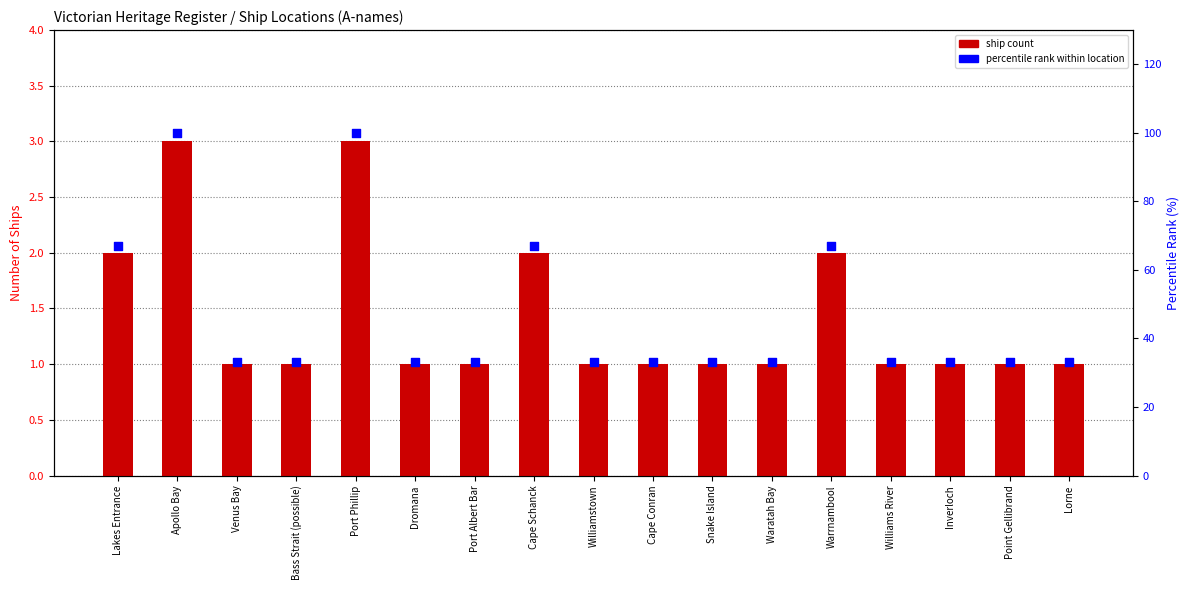

What is the total value across all series at Williams River?

34